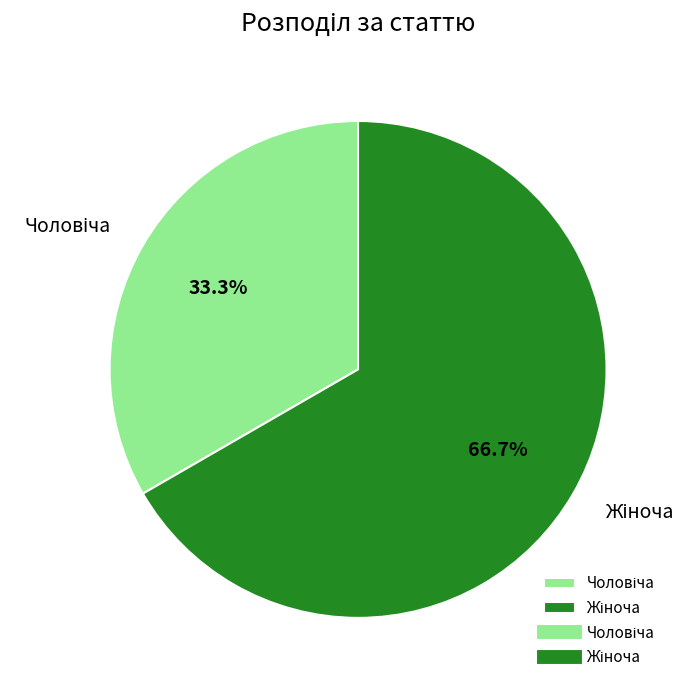

Is there any slice that represents more than half of the pie?

Yes